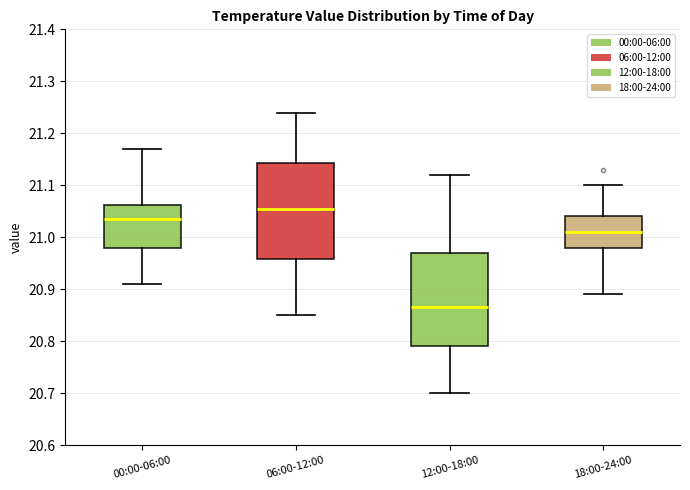

Which box has the lowest median line?

12:00-18:00